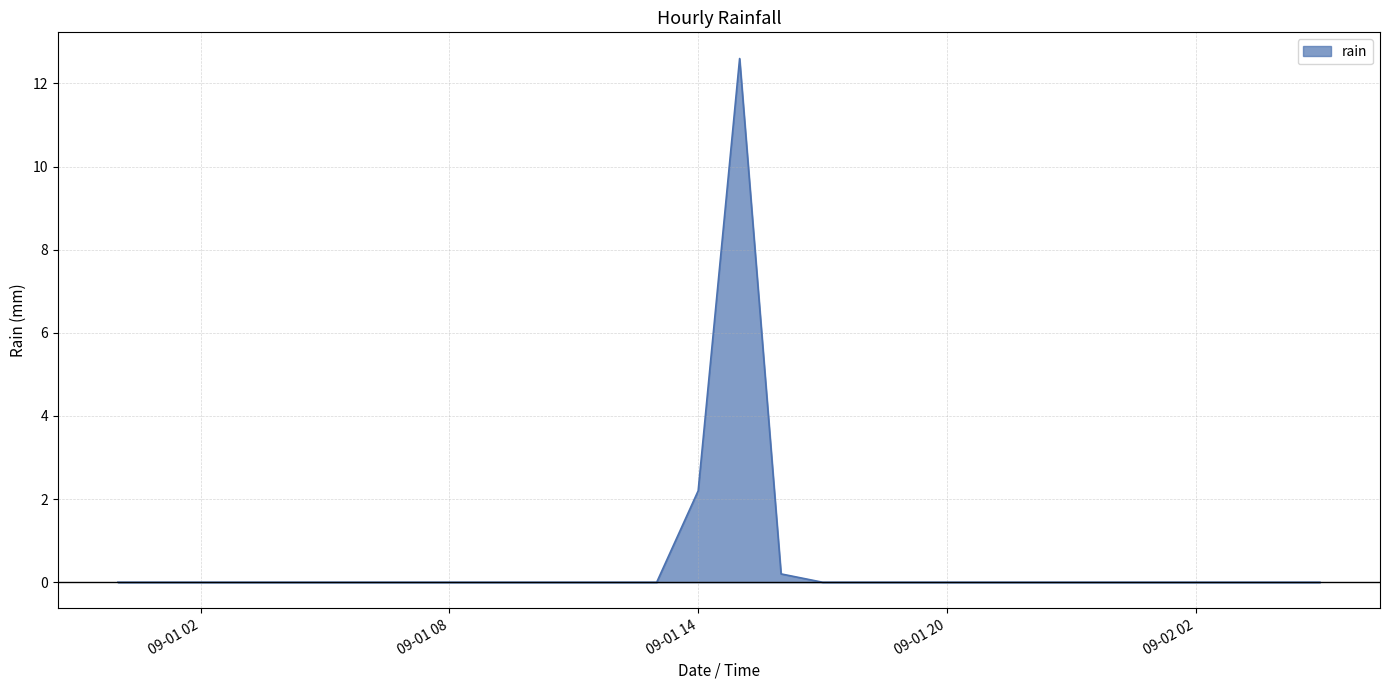

What is the maximum value shown in the chart?

12.6